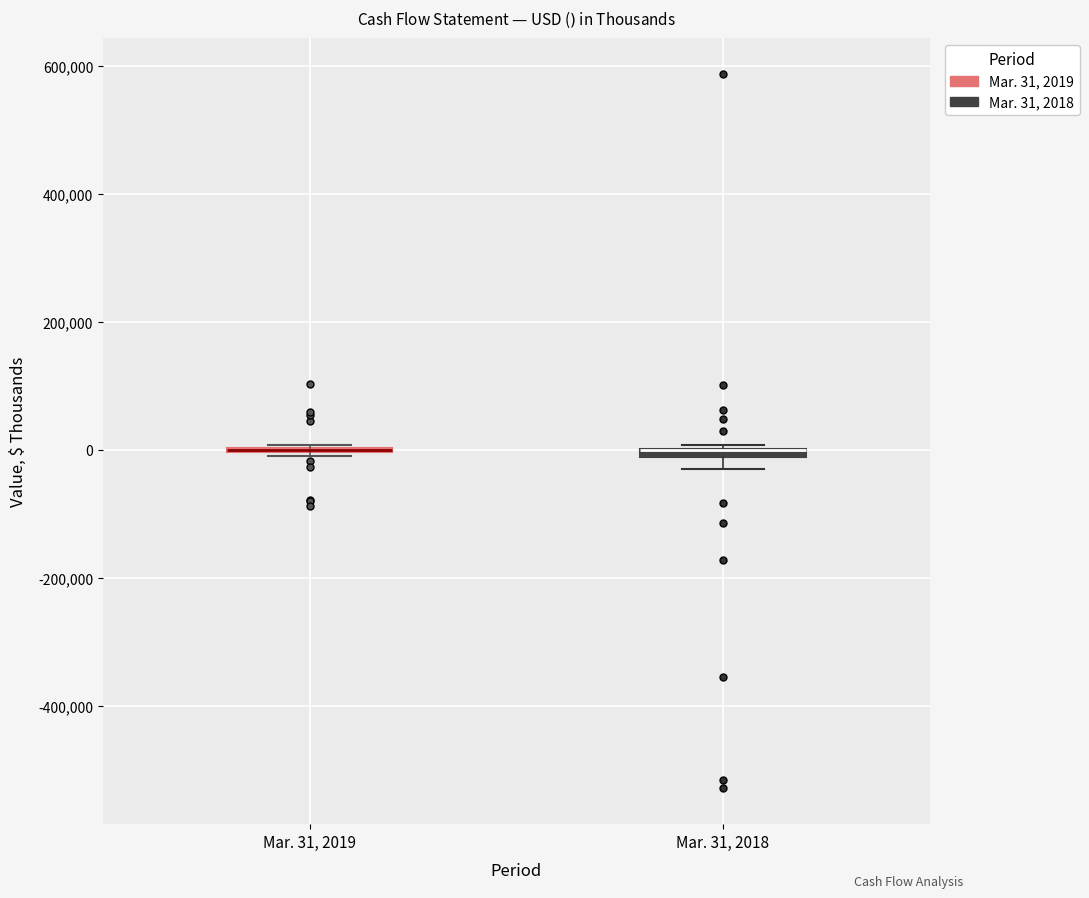

Where is the upper edge of the box for Mar. 31, 2018 on the y-axis? The values are not printed on the chart, so give them approximately, as read against the axis.

0